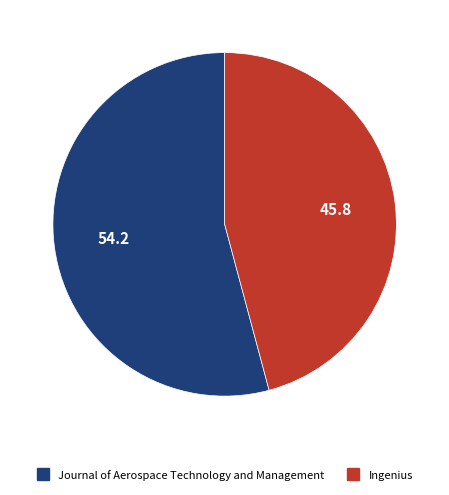

How many segments does this pie chart have?

2